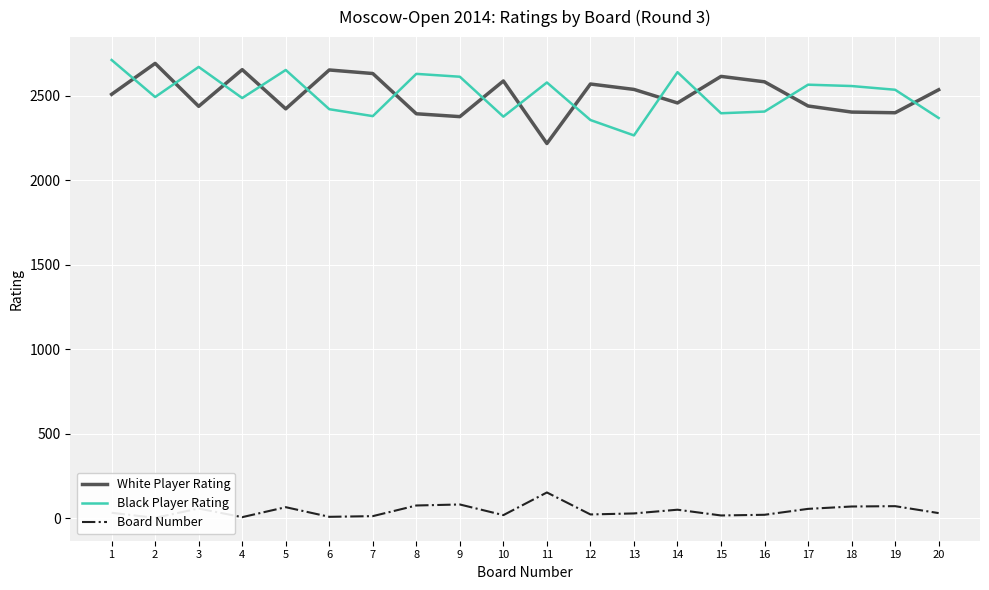

True or false: Board Number and White Player Rating cross at least once.

False